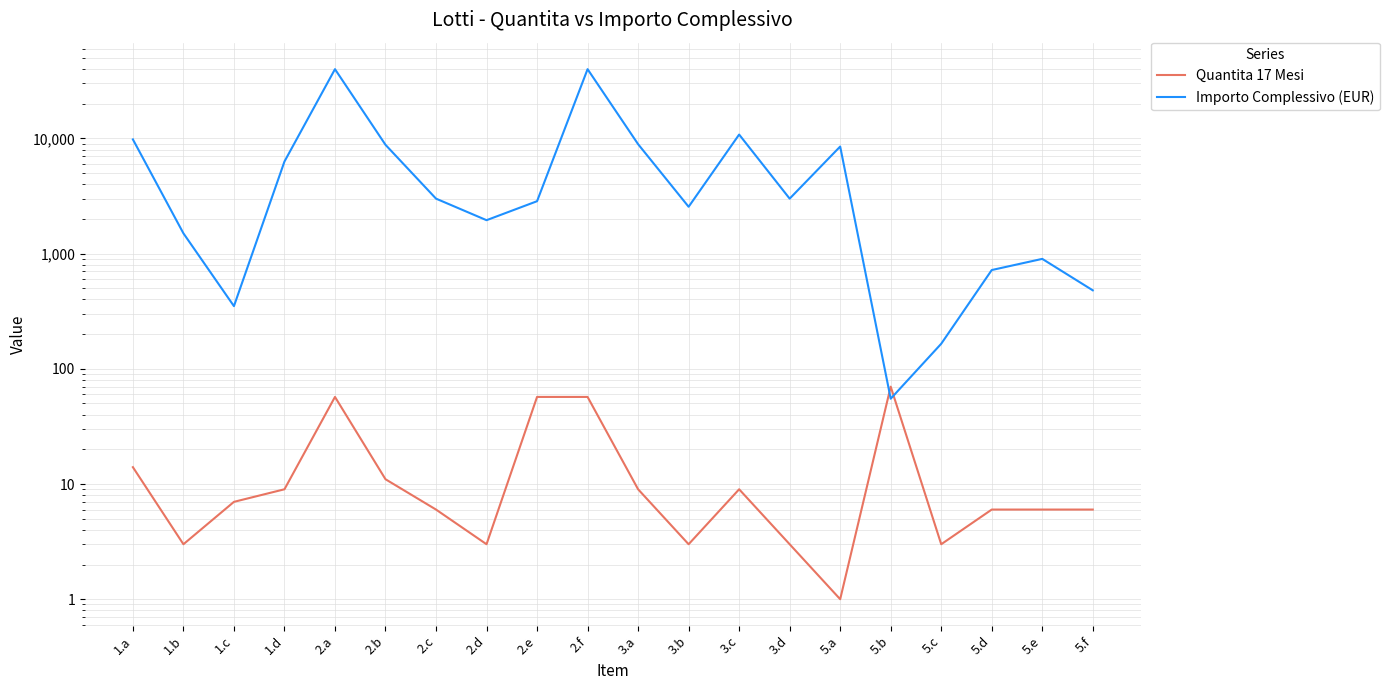

What is the difference between the maximum and second lowest values in the Importo Complessivo (EUR) series?

39735